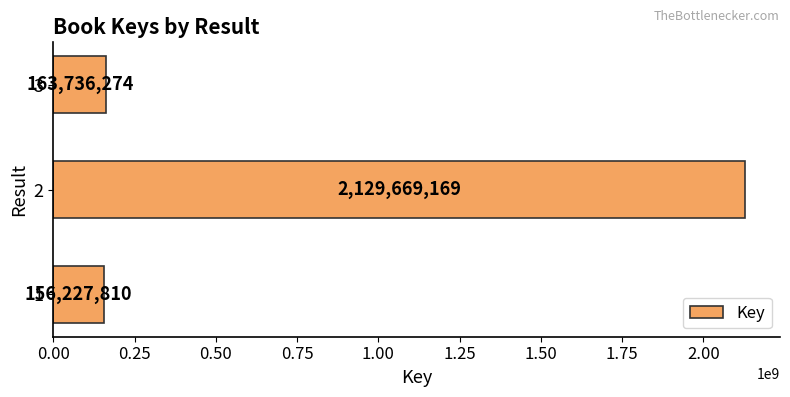

Is it true that the value at 2 is 619640828?

False